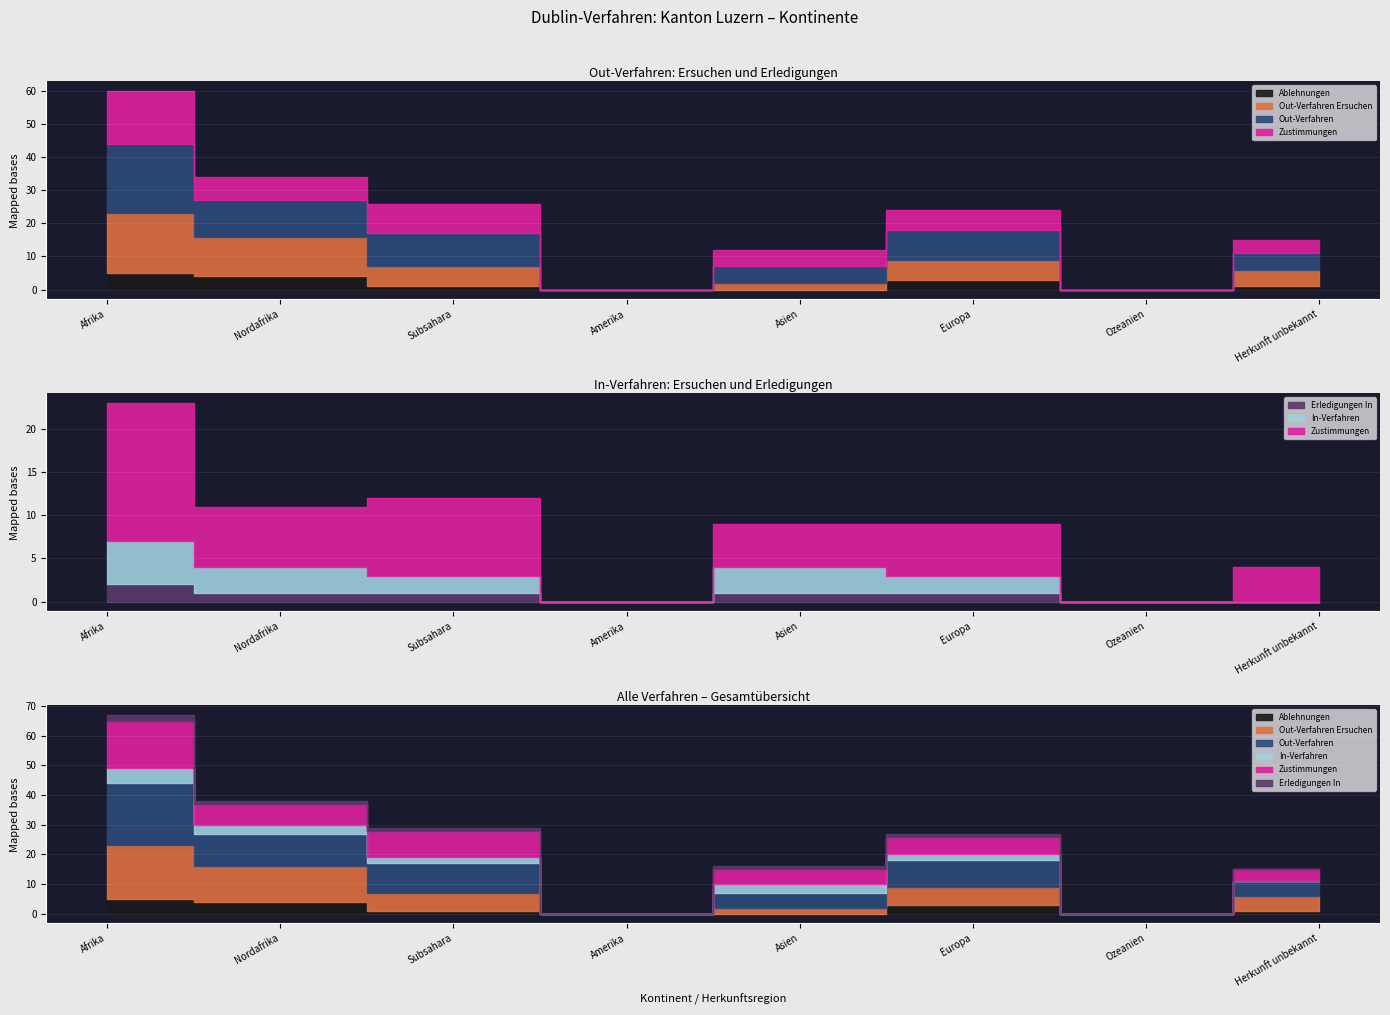

Reading left to right, list all the values displayed in this chart.

Out-Verfahren: Afrika=21	Nordafrika=11	Subsahara=10	Amerika=0	Asien=5	Europa=9	Ozeanien=0	Herkunft unbekannt=5
Zustimmungen: Afrika=16	Nordafrika=7	Subsahara=9	Amerika=0	Asien=5	Europa=6	Ozeanien=0	Herkunft unbekannt=4
In-Verfahren: Afrika=5	Nordafrika=3	Subsahara=2	Amerika=0	Asien=3	Europa=2	Ozeanien=0	Herkunft unbekannt=0
Erledigungen In: Afrika=2	Nordafrika=1	Subsahara=1	Amerika=0	Asien=1	Europa=1	Ozeanien=0	Herkunft unbekannt=0
Out-Verfahren Ersuchen: Afrika=18	Nordafrika=12	Subsahara=6	Amerika=0	Asien=2	Europa=6	Ozeanien=0	Herkunft unbekannt=5
Ablehnungen: Afrika=5	Nordafrika=4	Subsahara=1	Amerika=0	Asien=0	Europa=3	Ozeanien=0	Herkunft unbekannt=1